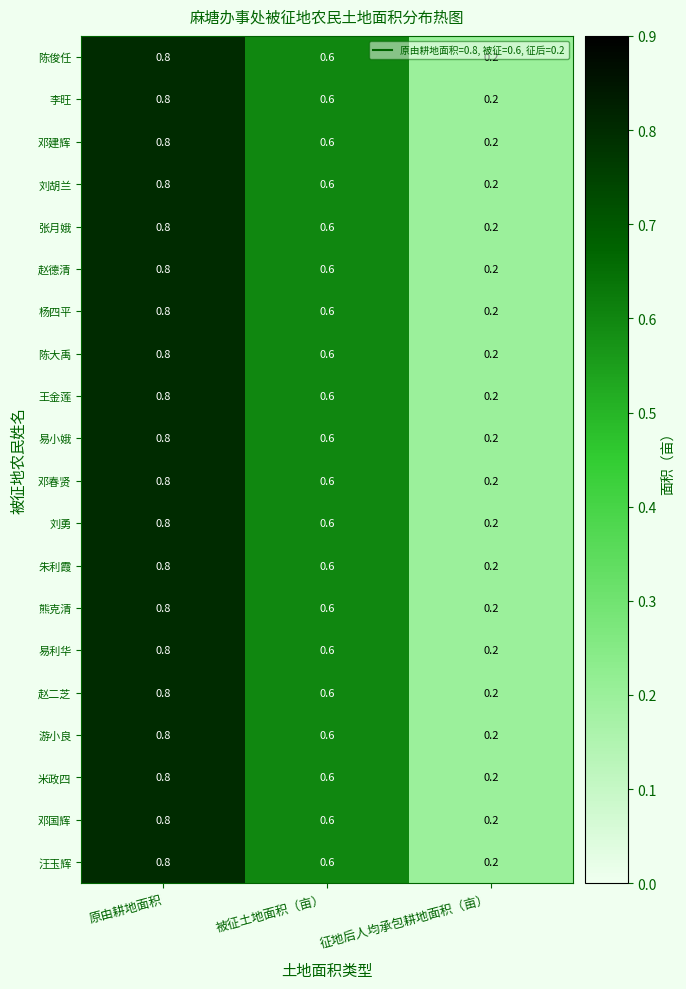

What is the sum of the 赵德清 values at 征地后人均承包耕地面积（亩） and 被征土地面积（亩）?

0.8